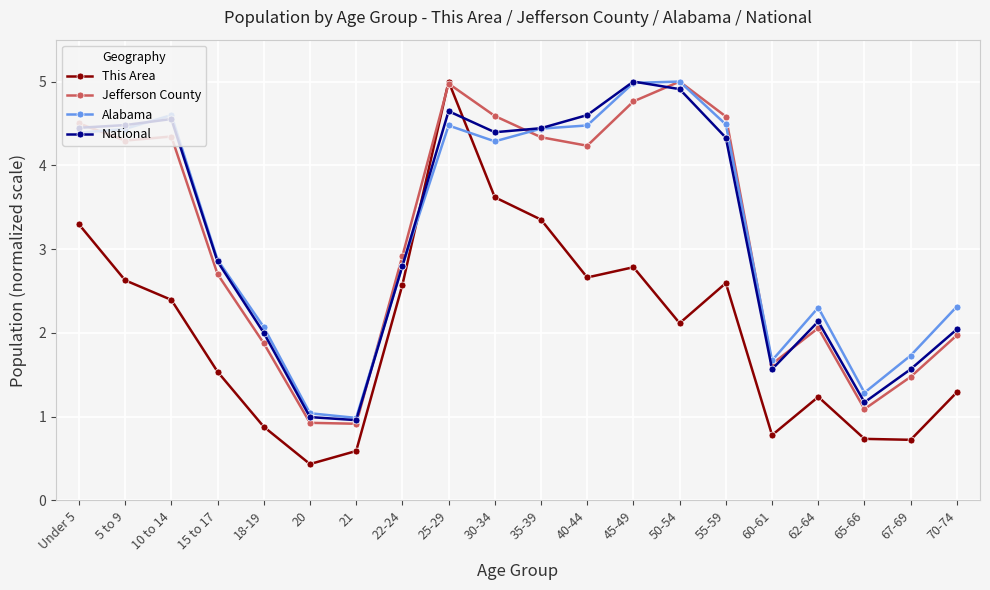

Between which two adjacent categories do National and This Area first intersect?

22-24 and 25-29